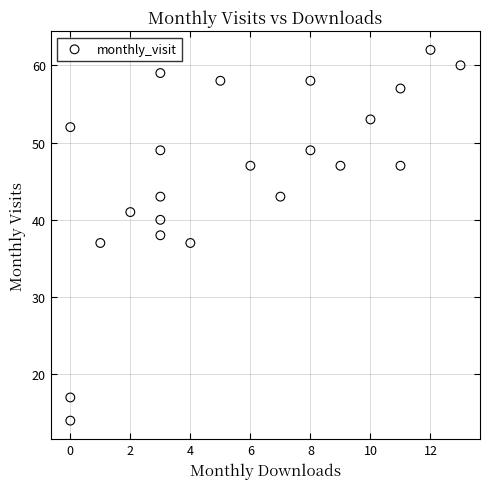

What is the range of X values (max minus min)?

13